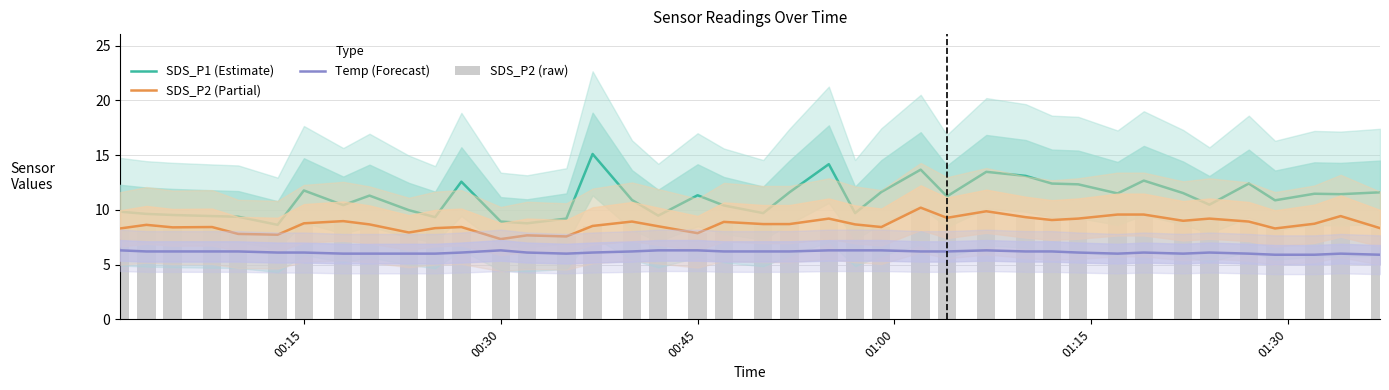

What is the difference between the maximum and minimum values in the SDS_P1 (Estimate) series?

6.5